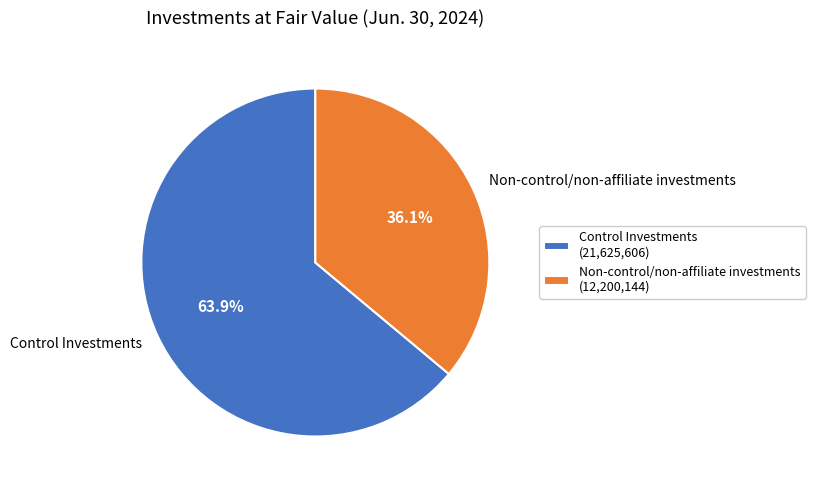

To the nearest percent, what is the difference between the largest and smallest slice percentages?

28%